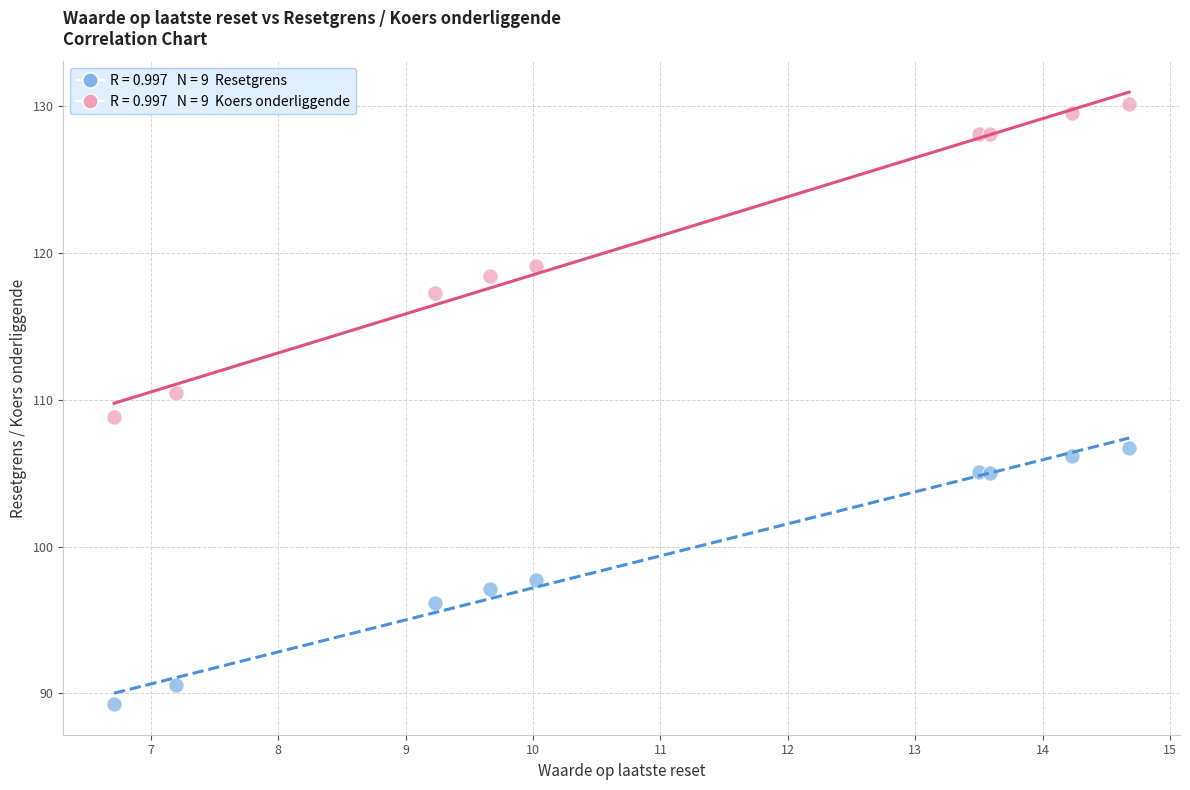

Across all data points, what is the range of Y values (max minus min)?

40.9